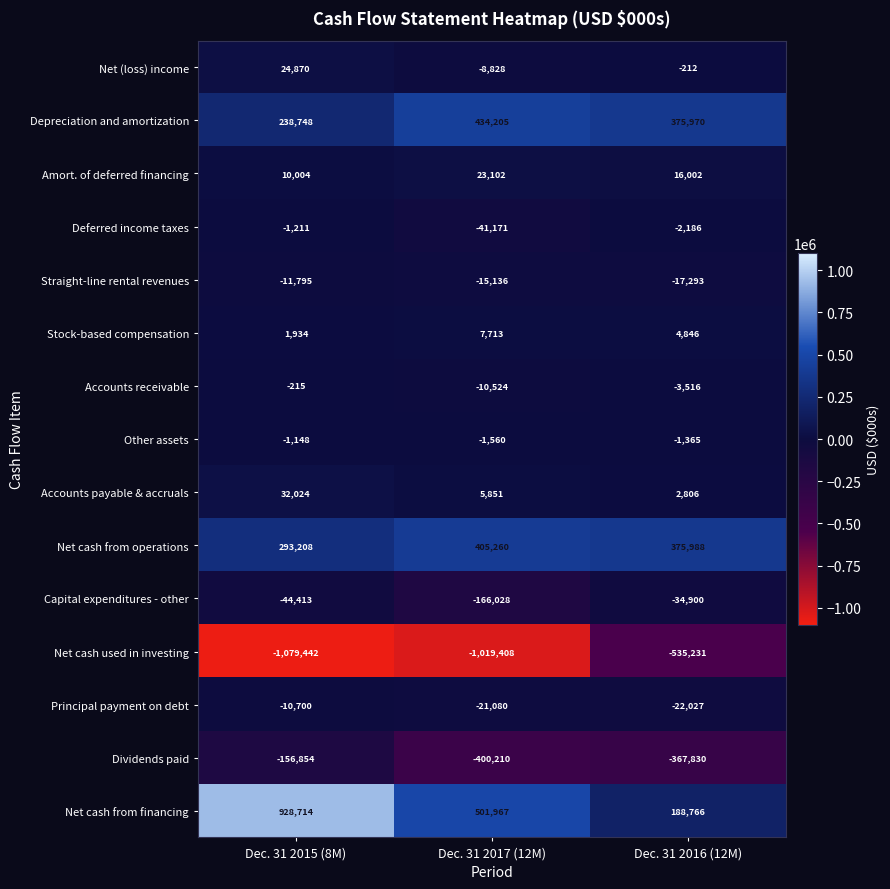

True or false: Straight-line rental revenues has a value of -11795 at Dec. 31 2015 (8M).

True